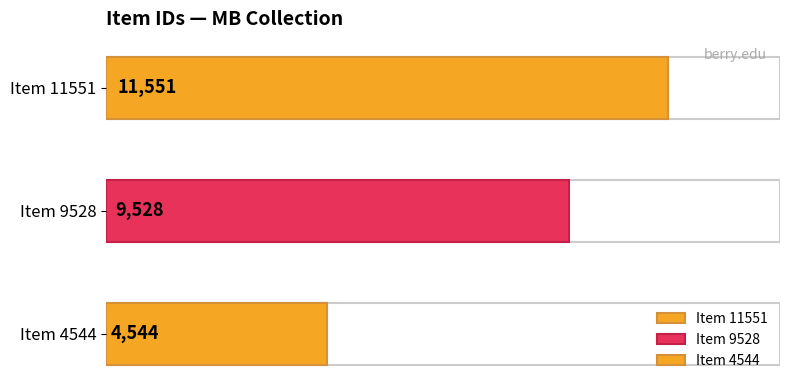

List the labels in order of value, smallest first.

Item 4544, Item 9528, Item 11551